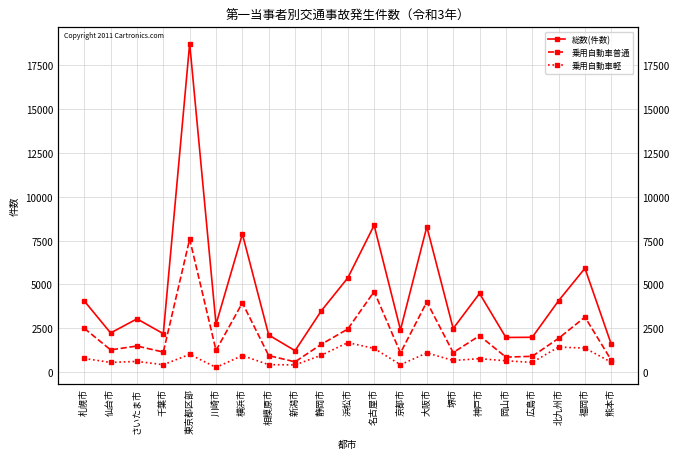

The 乗用自動車軽 series shows 169 at 京都市. True or false?

False